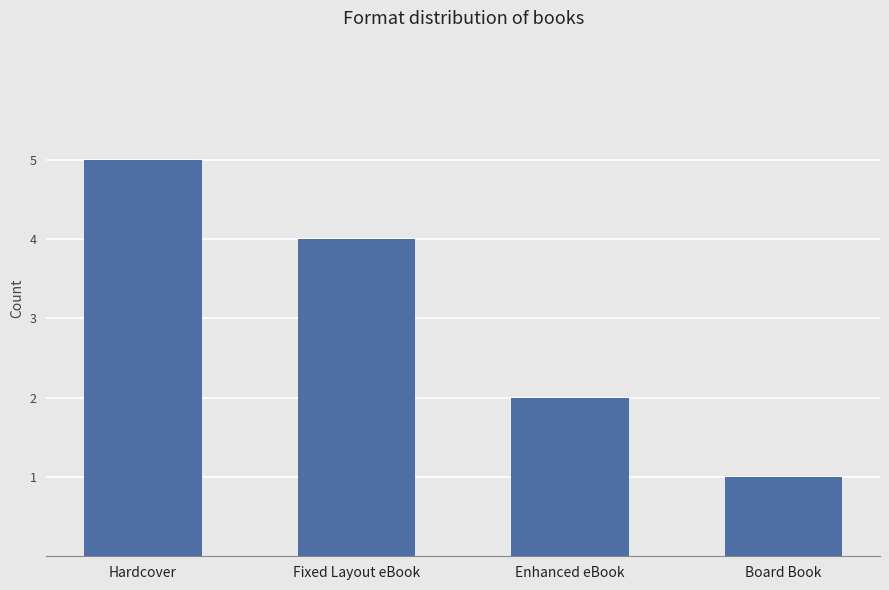

What is the difference between the second highest and second lowest values?

2